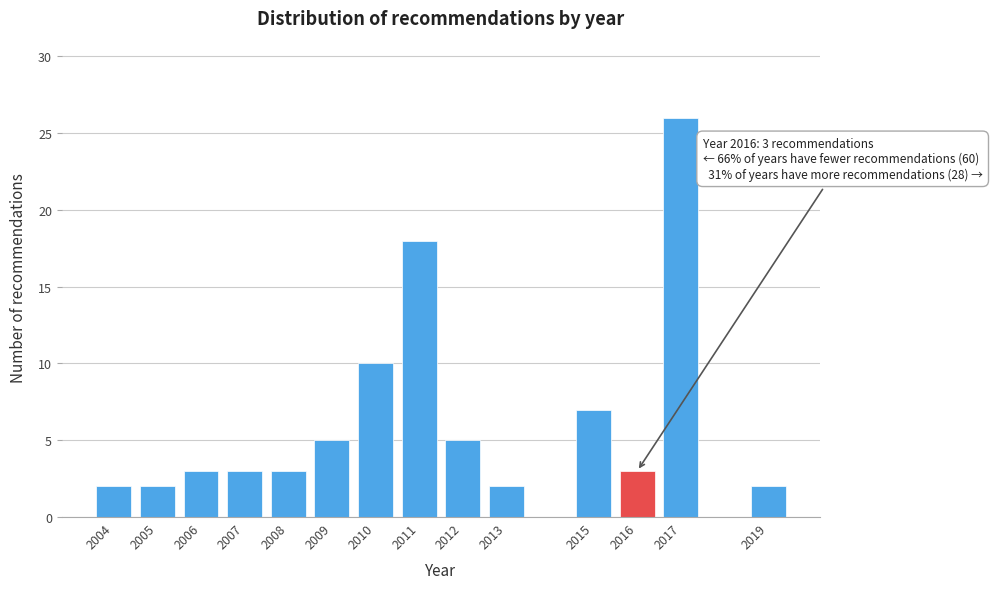

Reading right to left, list all the values displayed in this chart.

2019=2	2017=26	2016=3	2015=7	2013=2	2012=5	2011=18	2010=10	2009=5	2008=3	2007=3	2006=3	2005=2	2004=2